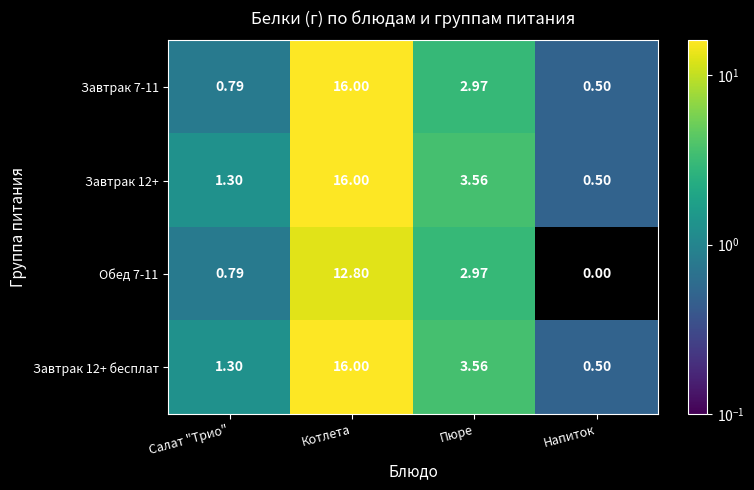

How many values in the Завтрак 7-11 series exceed 2?

2